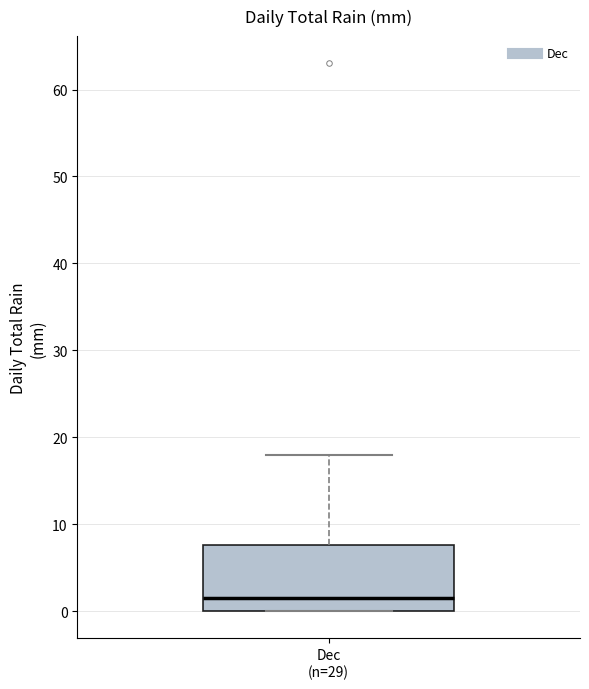

Where is the upper edge of the box for Dec (n=29) on the y-axis? The values are not printed on the chart, so give them approximately, as read against the axis.

8